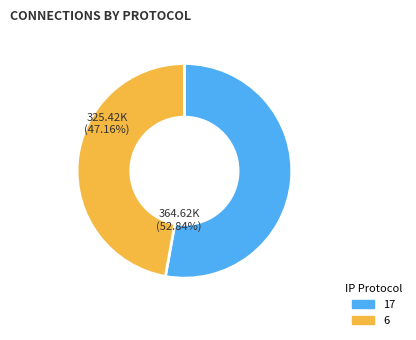

Count the number of slices in the pie.

2